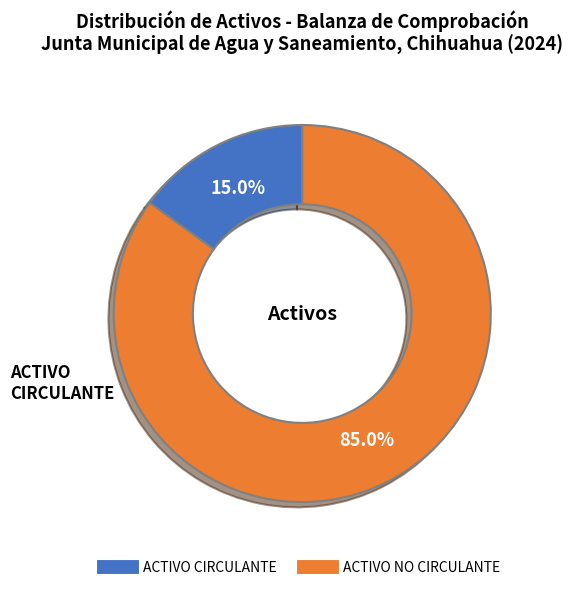

Does any single category account for the majority?

Yes